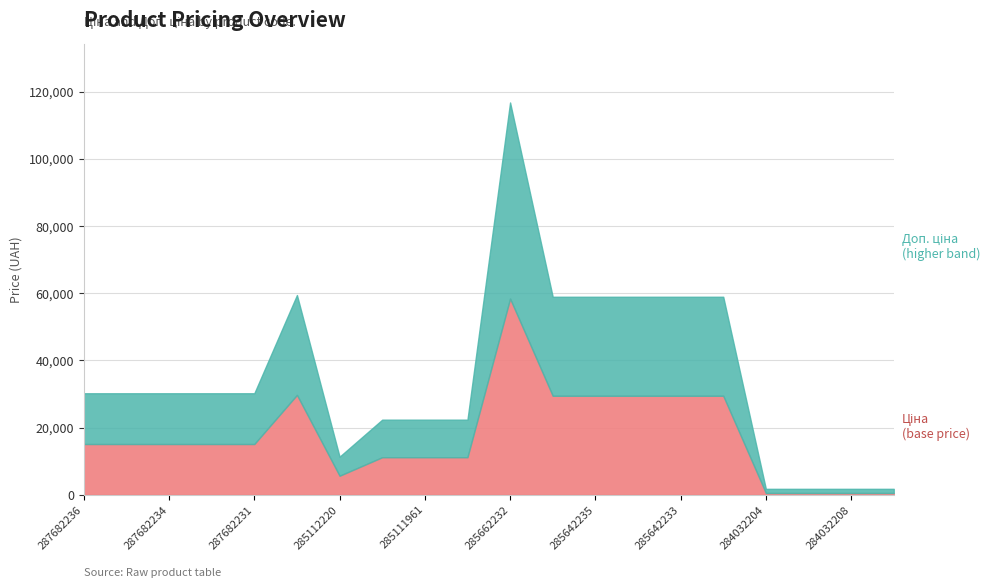

Which category has the lowest value in the Доп. ціна series?

284032204